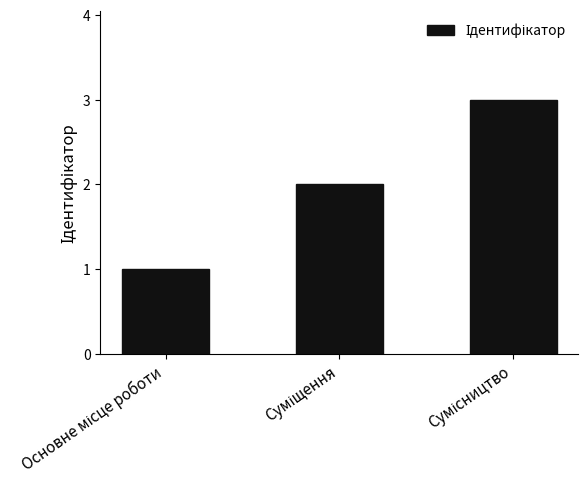

What is the greatest value displayed?

3